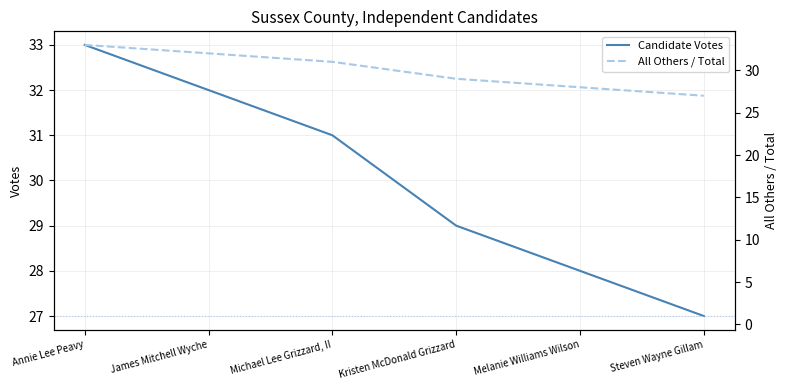

Which series has the largest total across all categories?

Candidate Votes